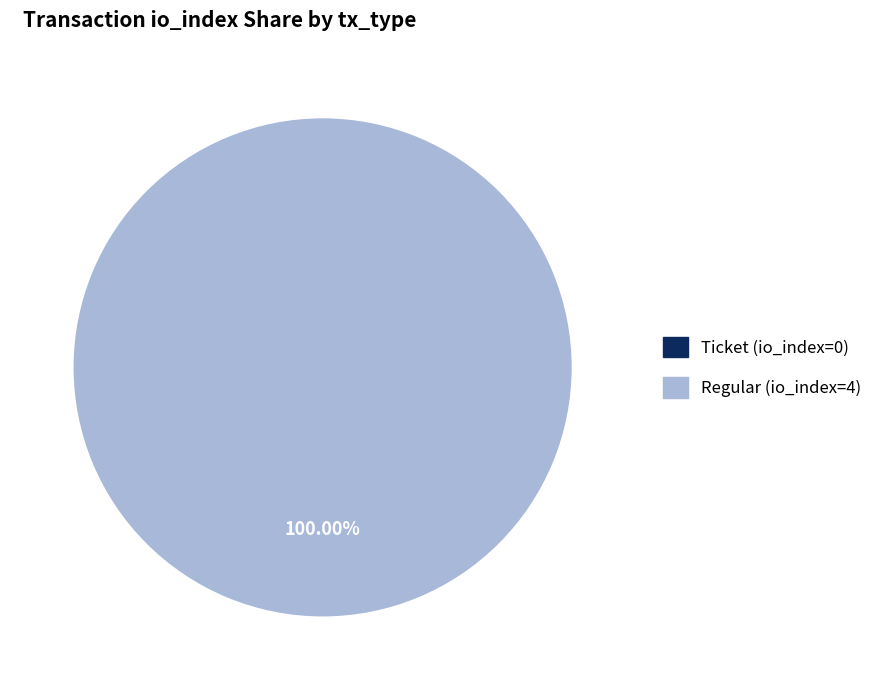

Rank the categories by value from lowest to highest.

Ticket (io_index=0), Regular (io_index=4)